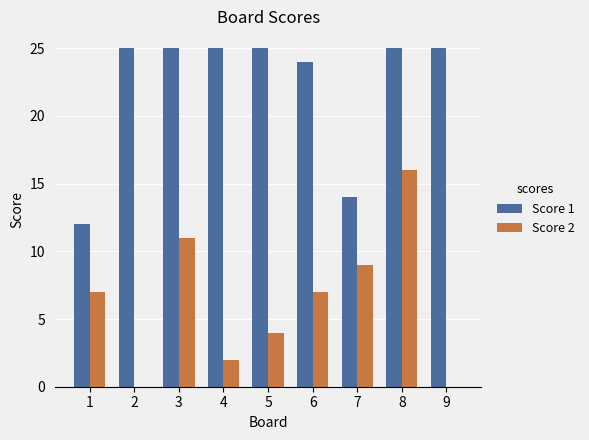

How many groups of bars are there?

9